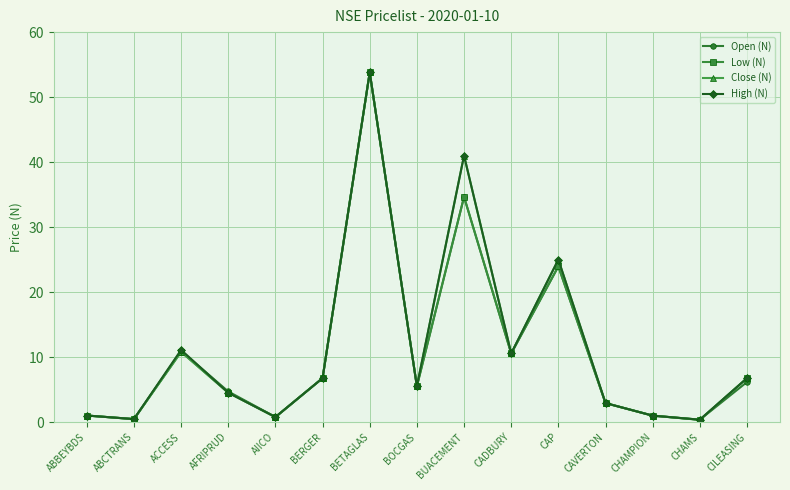

What is the label of the 7th point from the left?

BETAGLAS